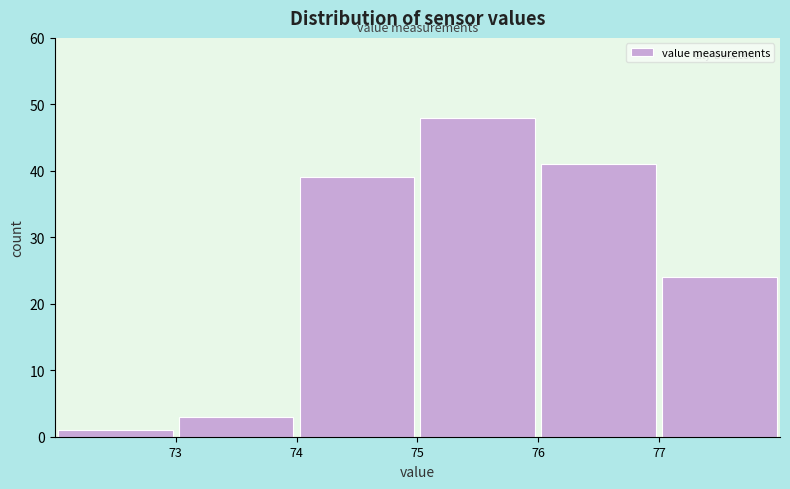

Reading left to right, list every bar in this chart as the range it spans on the x-axis followed by its height. The values are not printed on the chart, so give them approximately, as read against the axis.

72 to 73: 1
73 to 74: 3
74 to 75: 39
75 to 76: 48
76 to 77: 41
77 to 78: 24